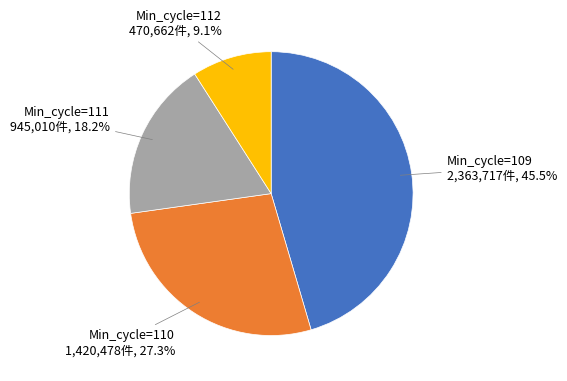

How many slices are in this pie chart?

4